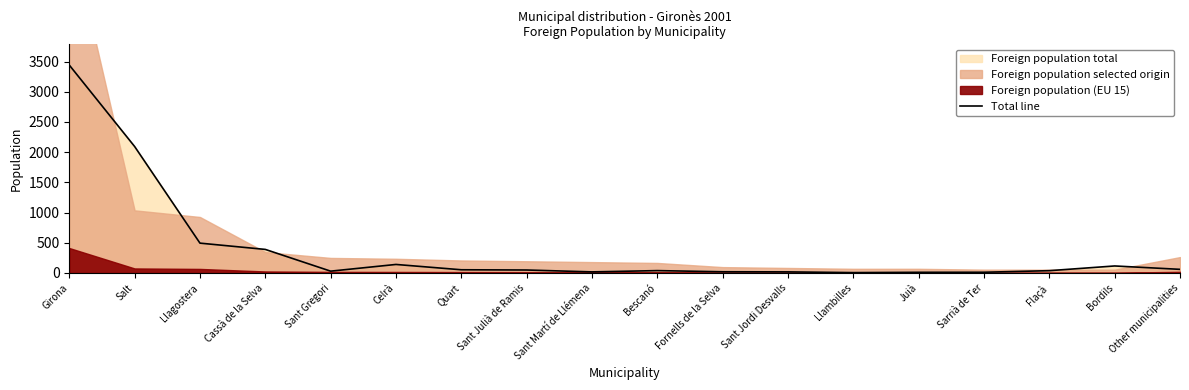

What is the change in value from Celrà to Sarrià de Ter?

-129